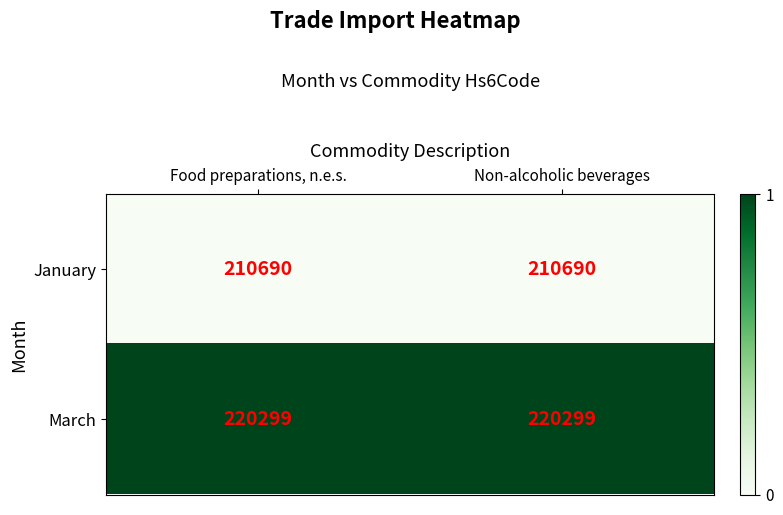

List the series in order of their overall mean, lowest first.

January, March